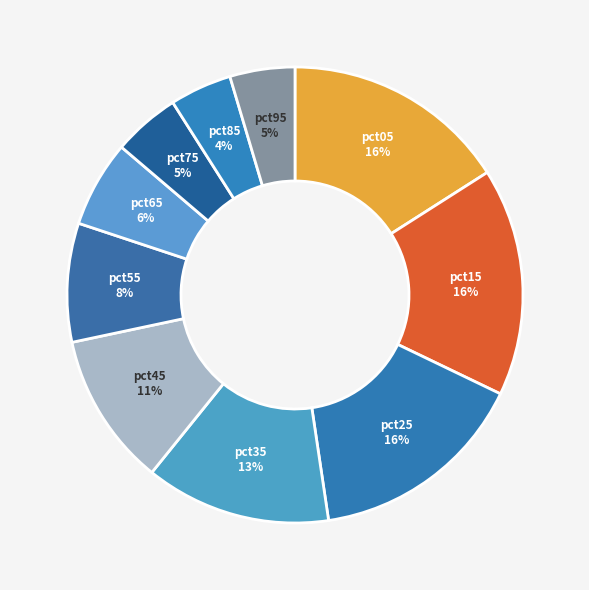

Combined, do pct15 and pct65 account for over 50%?

No